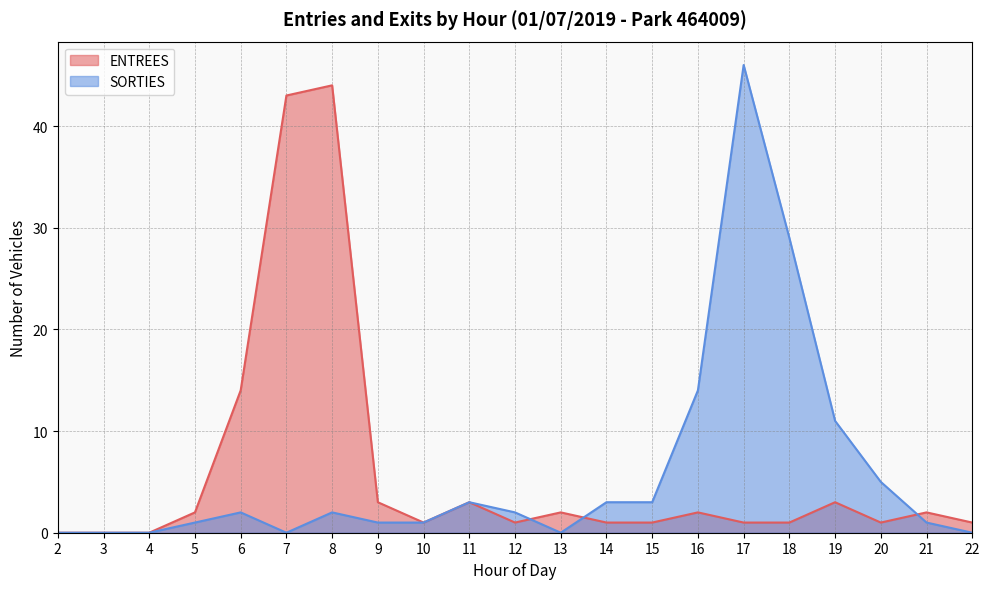

Reading left to right, what are all the values shown in this chart?

ENTREES: 0	0	0	2	14	43	44	3	1	3	1	2	1	1	2	1	1	3	1	2	1
SORTIES: 0	0	0	1	2	0	2	1	1	3	2	0	3	3	14	46	29	11	5	1	0